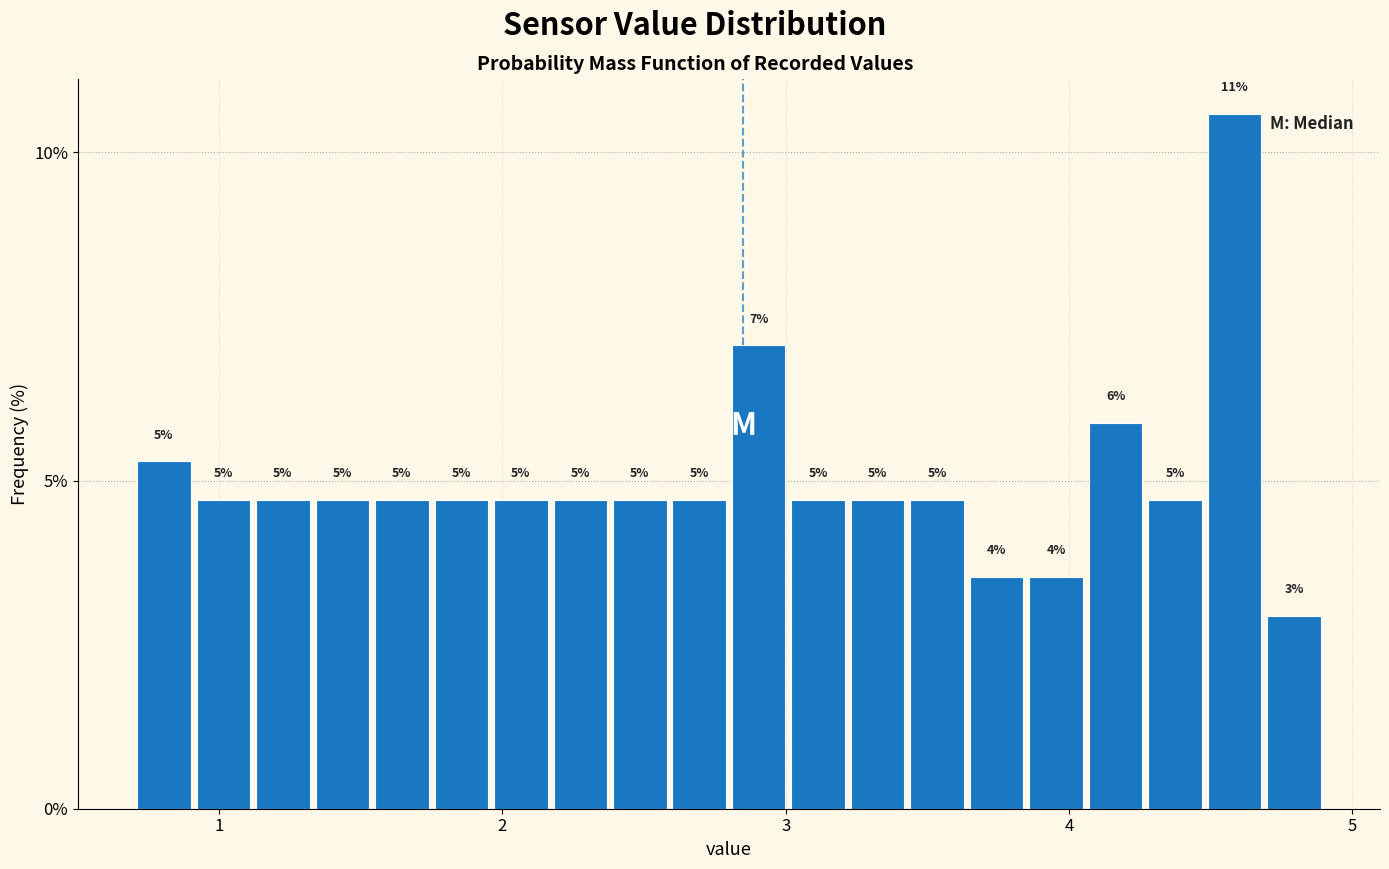

Around what value on the x-axis is the tallest bar? Give the approximate position of its centre, as read against the axis.

4.6